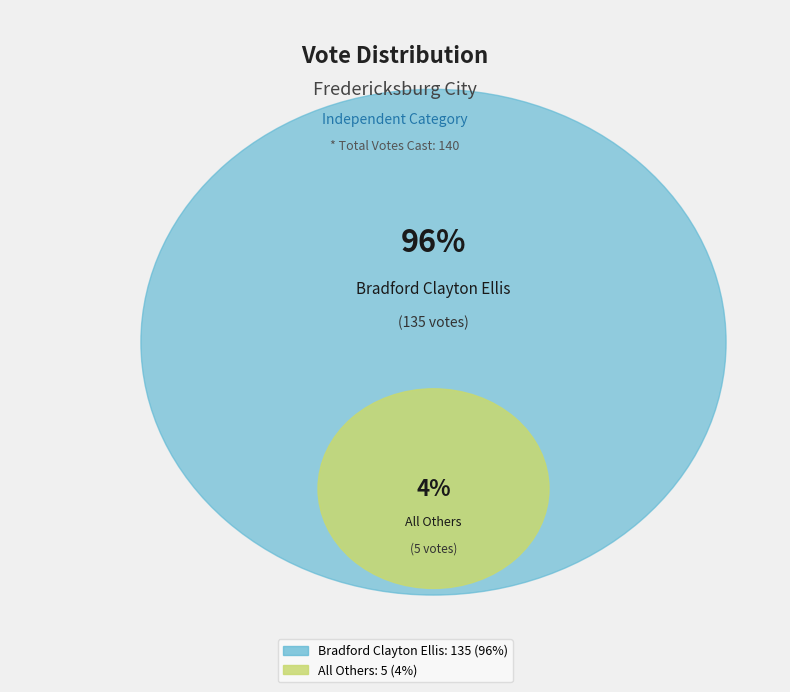

Does Bradford Clayton Ellis account for over 50% of the chart?

Yes